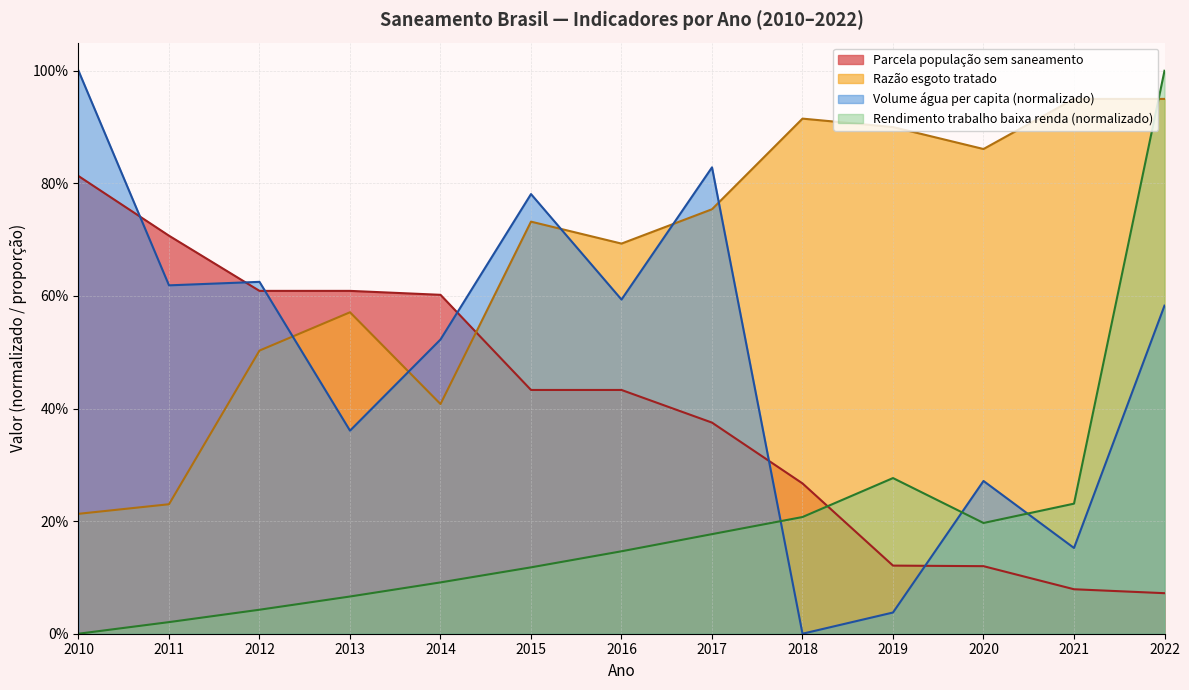

What is the difference between the highest and lowest values at 2018?

0.9